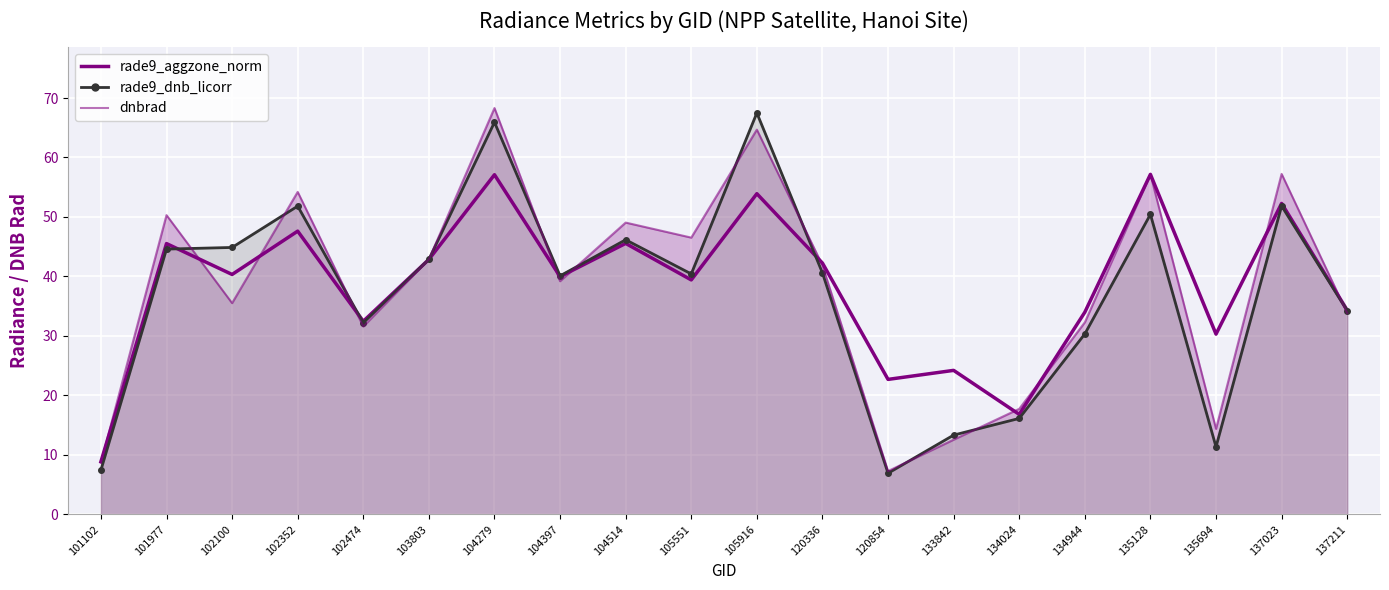

How many times do dnbrad and rade9_aggzone_norm cross each other?

12